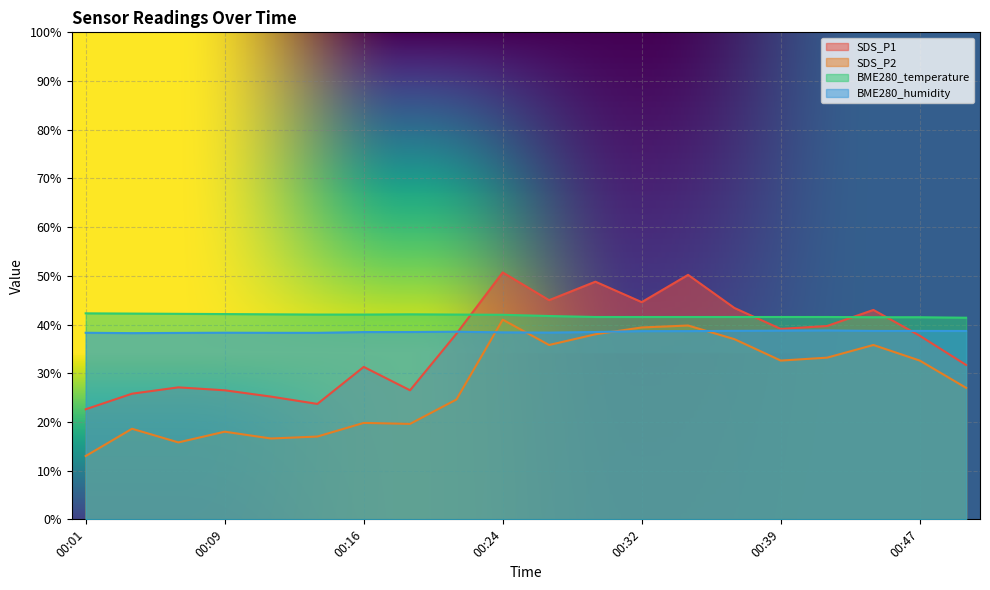

Rank the series at 00:47 from lowest to highest value.

SDS_P2, SDS_P1, BME280_humidity, BME280_temperature